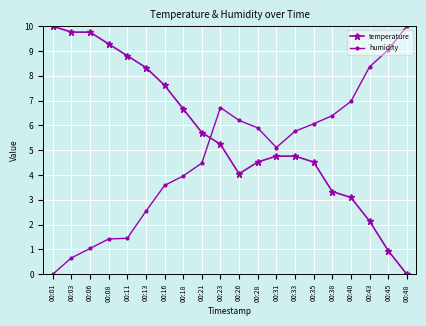

How many lines are shown in the chart?

2